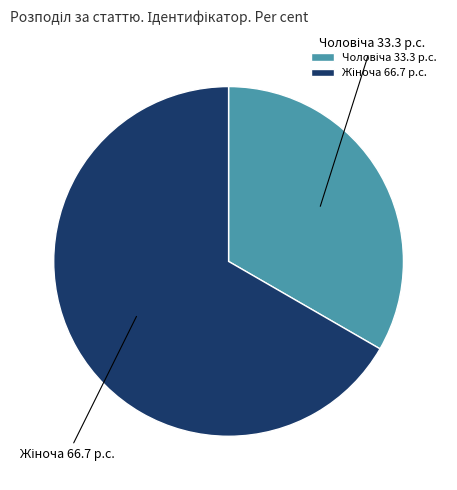

How many slices are in this pie chart?

2